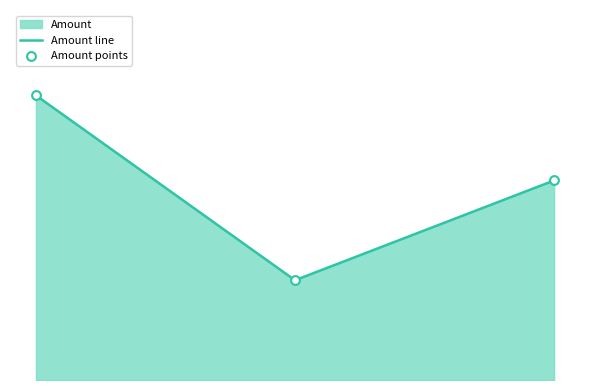

At how many categories does at least one series exceed 0?

3